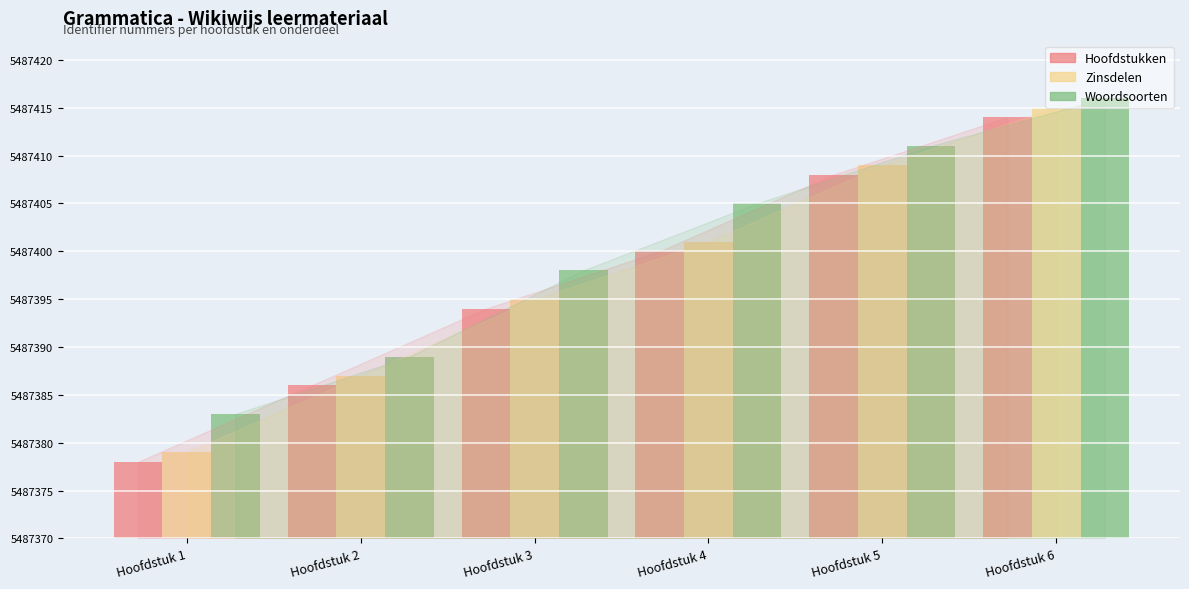

What are all the series names shown in the legend?

Hoofdstukken, Zinsdelen, Woordsoorten